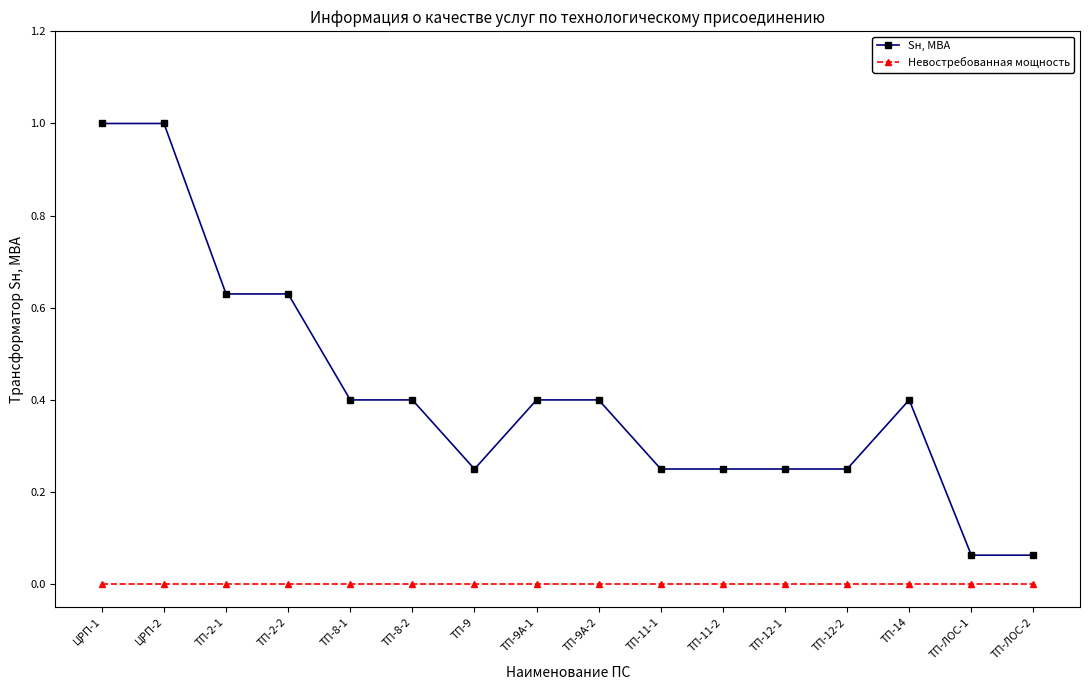

The value of Невостребованная мощность at ТП-9А-1 is 0.0. True or false?

True